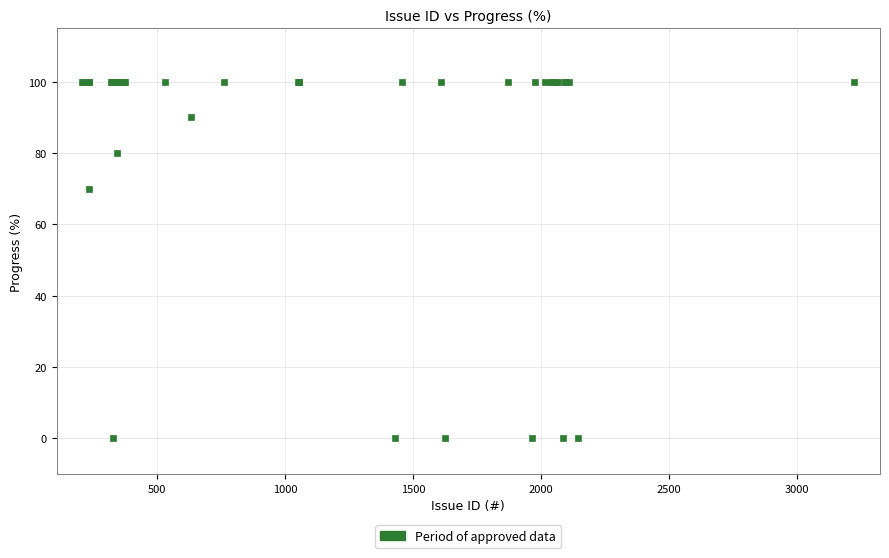

What Y value in the scatter plot is closest to 50?

70